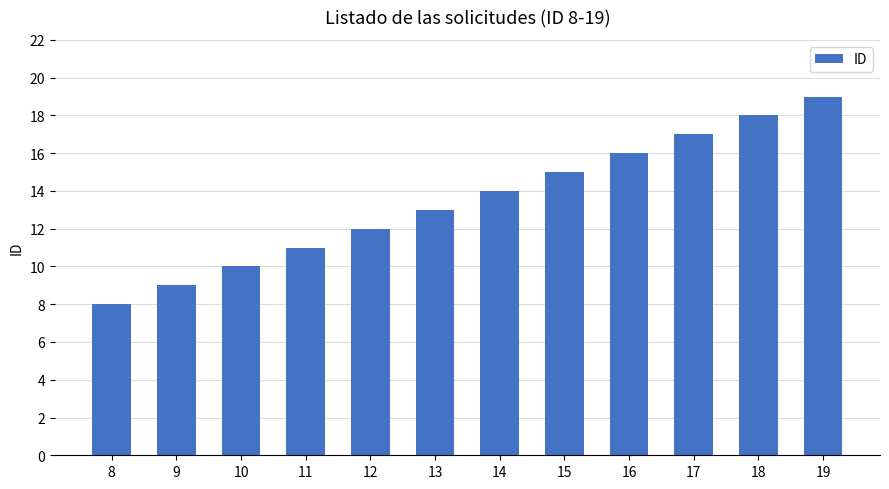

What is the sum of all values?

162